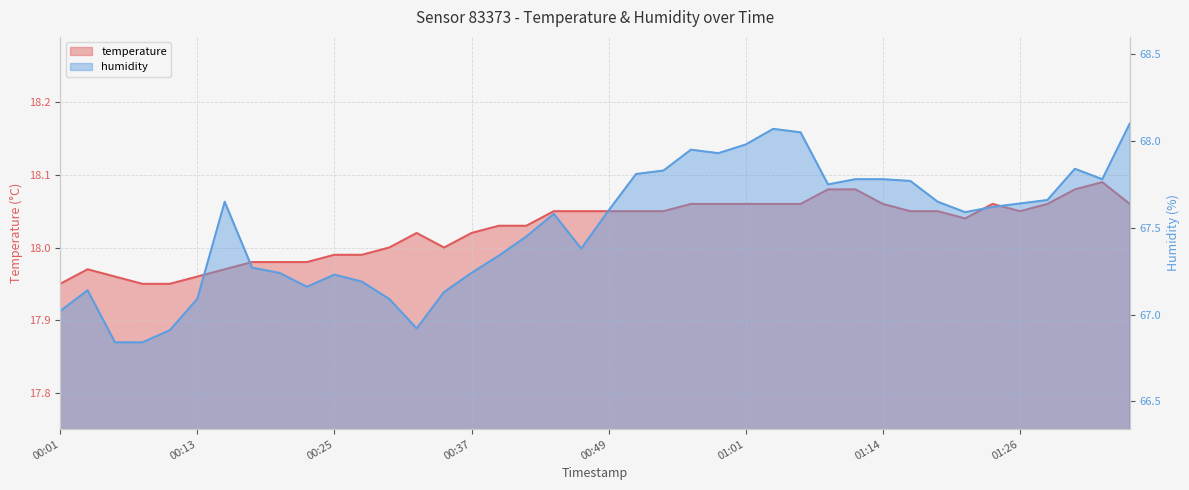

How many interior local peaks does the humidity series have?

7